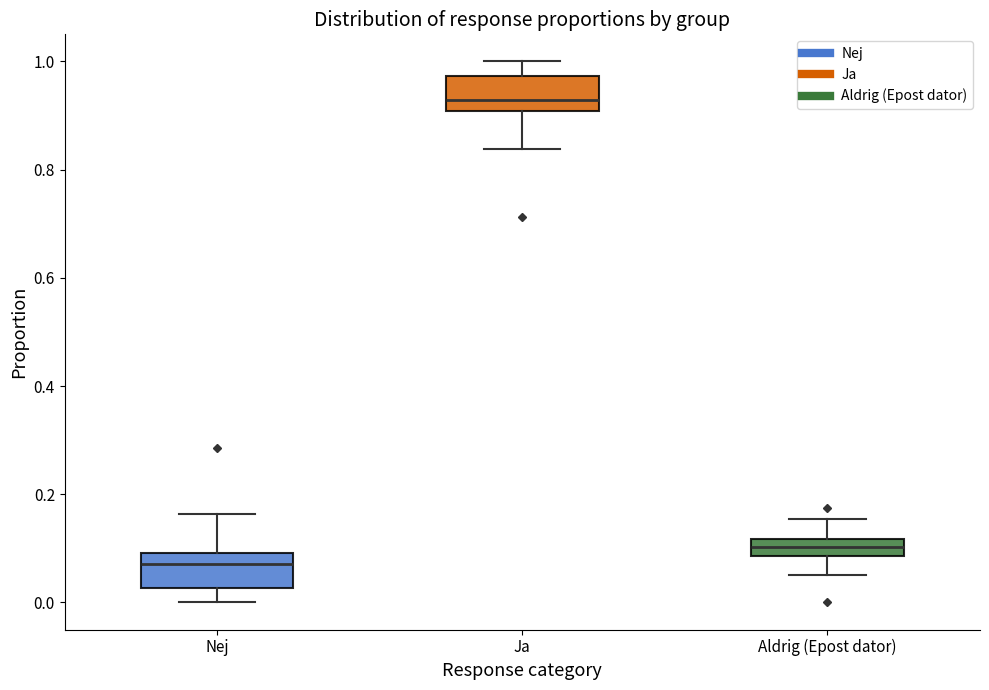

Reading left to right, read every box against the y-axis: the position of its median line, the range the box covers, and the ends of its whiskers. The values are not printed on the chart, so give them approximately, as read against the axis.

Nej: median 0.08, box 0.02 to 0.10, whiskers 0.00 to 0.16
Ja: median 0.92, box 0.90 to 0.98, whiskers 0.84 to 1.00
Aldrig (Epost dator): median 0.10, box 0.08 to 0.12, whiskers 0.06 to 0.16